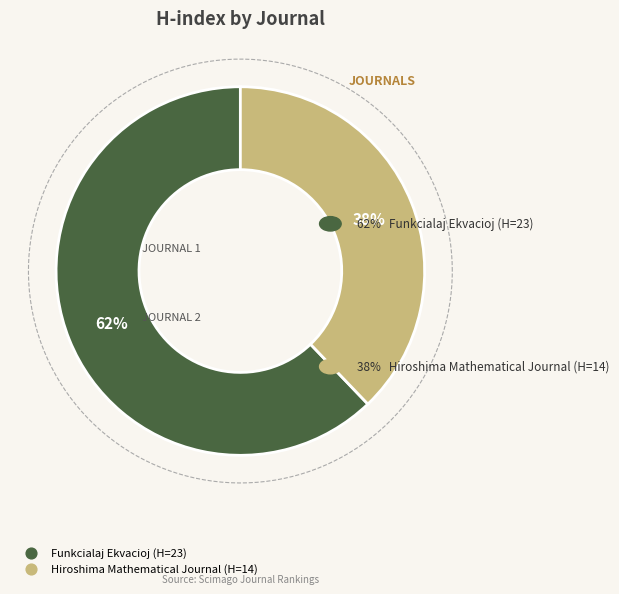

How many segments does this pie chart have?

2